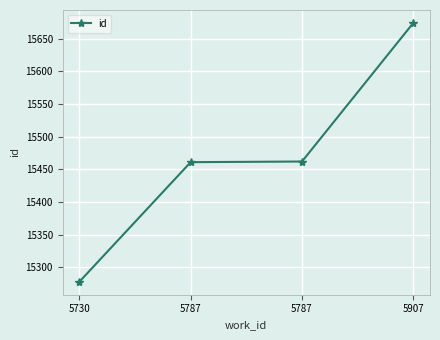

How many lines are shown in the chart?

1